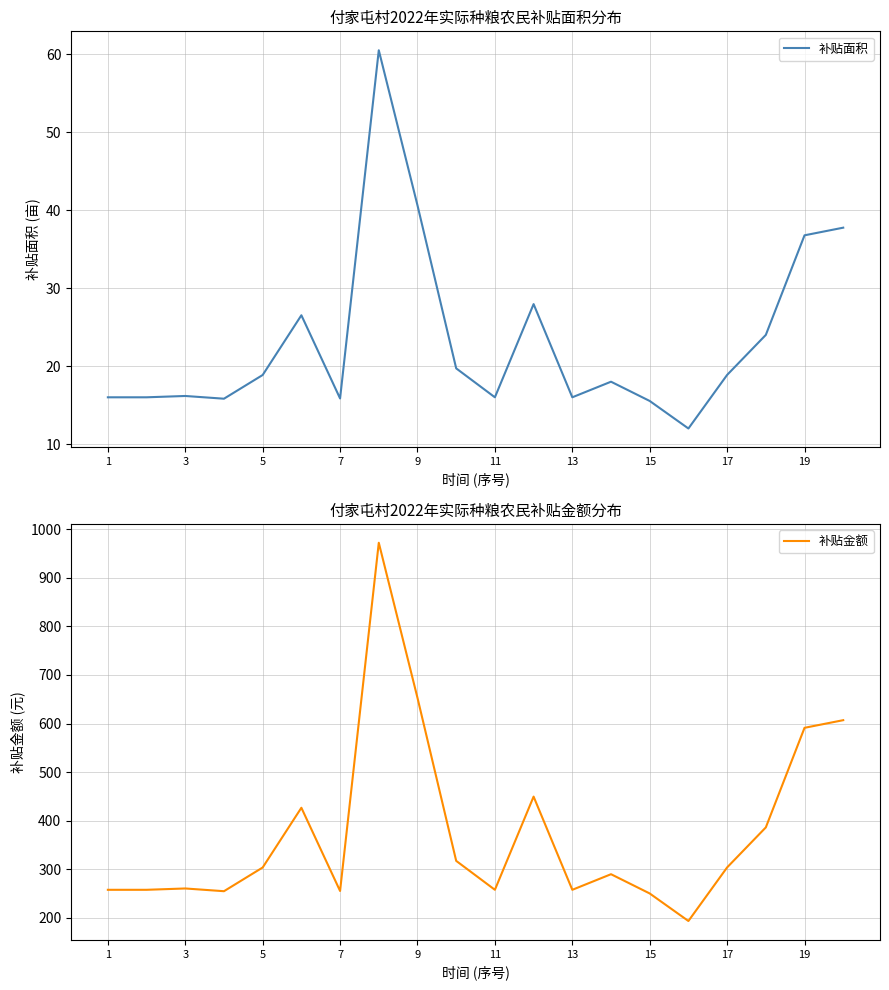

The value of 补贴金额 at 9 is 652.8. True or false?

True